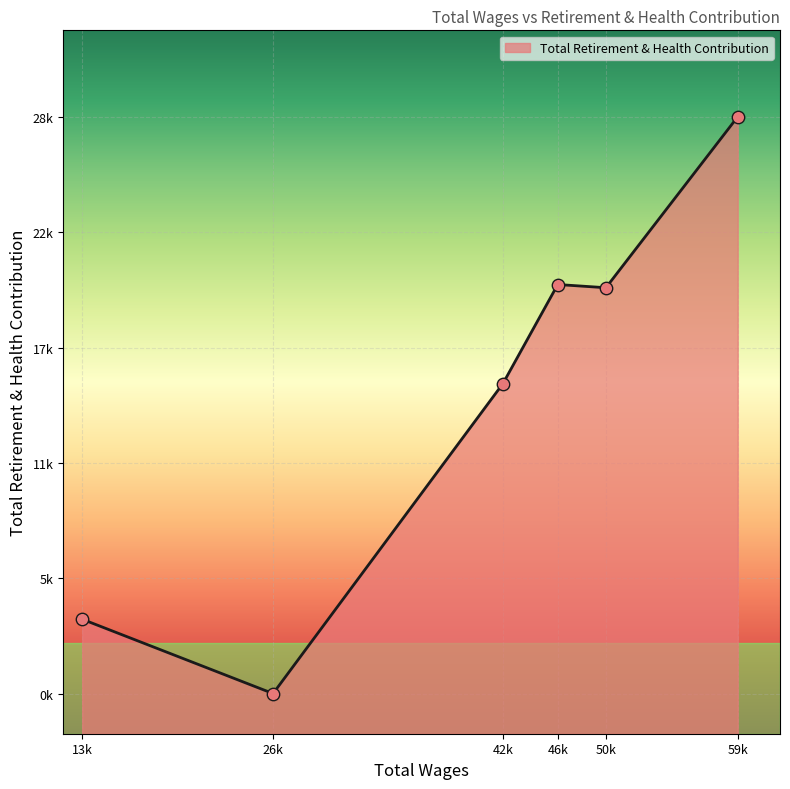

Which has a higher value, 13404.0 or 26798.0?

13404.0